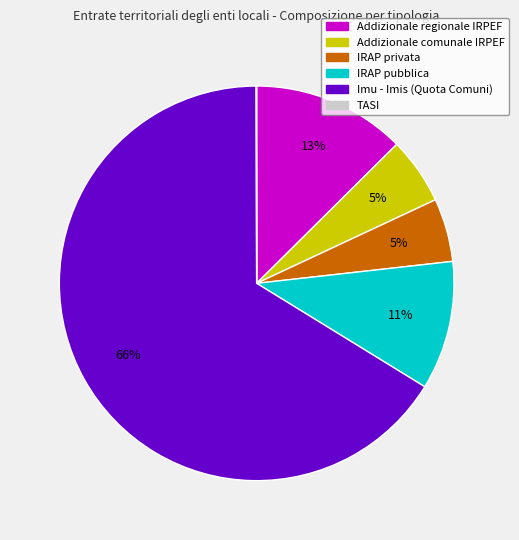

What is the majority slice?

Imu - Imis (Quota Comuni)